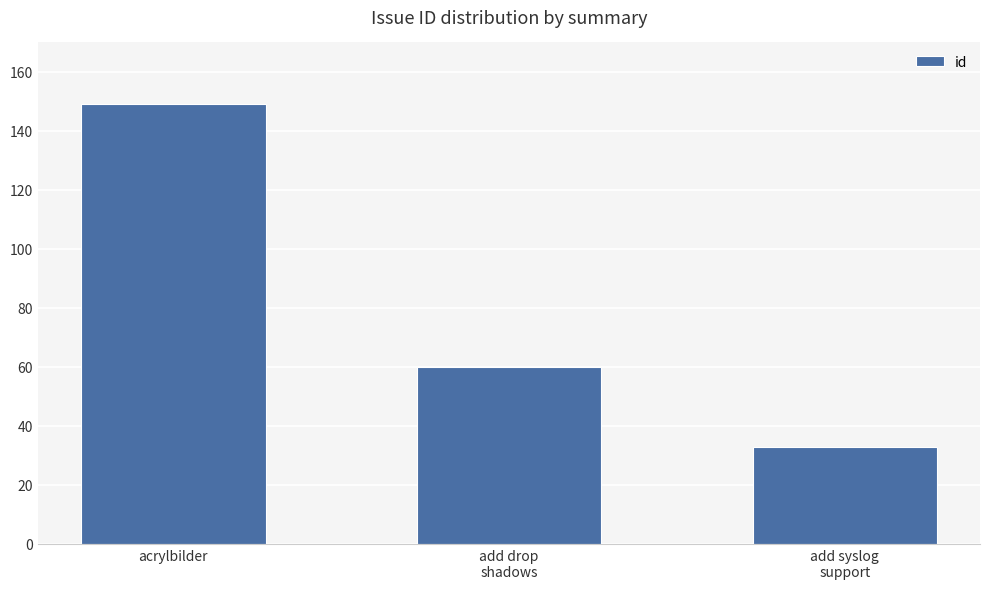

What is the label of the 1st bar from the left?

acrylbilder